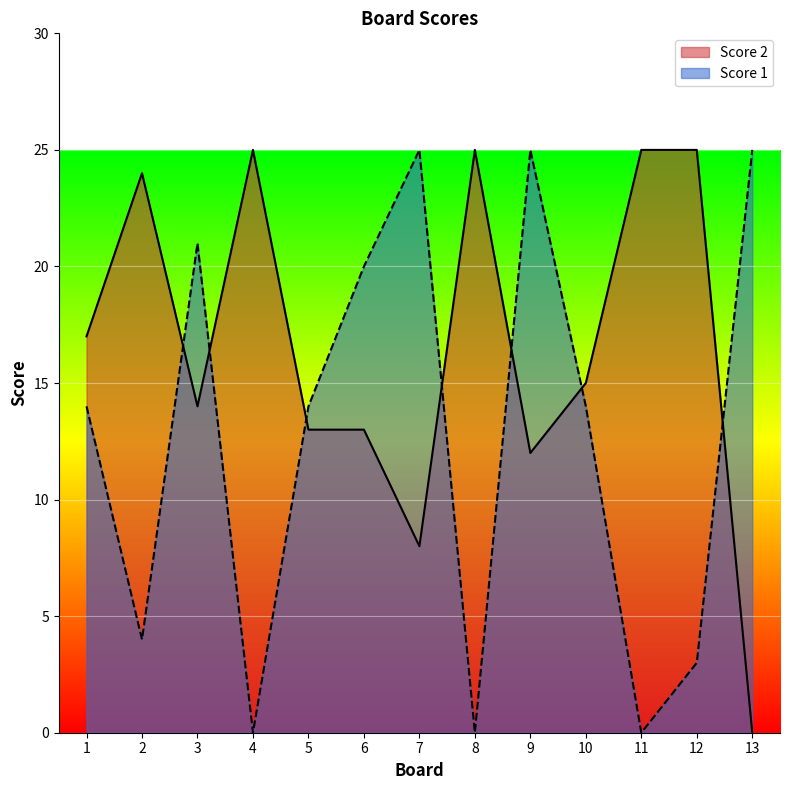

What is the average value of the Score 1 series?

13